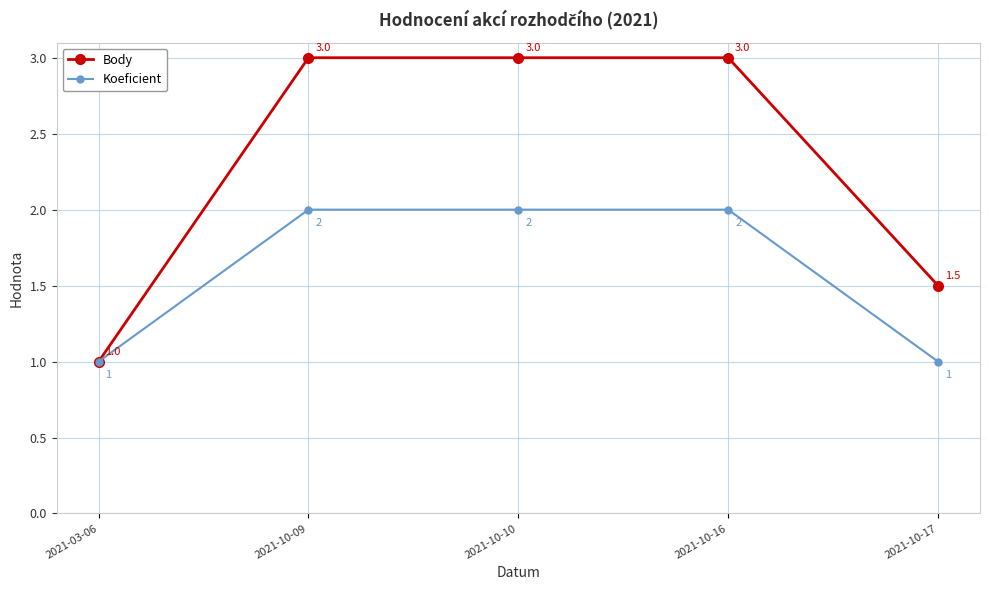

What is the value of the Koeficient point at the 4th from the left?

2.0